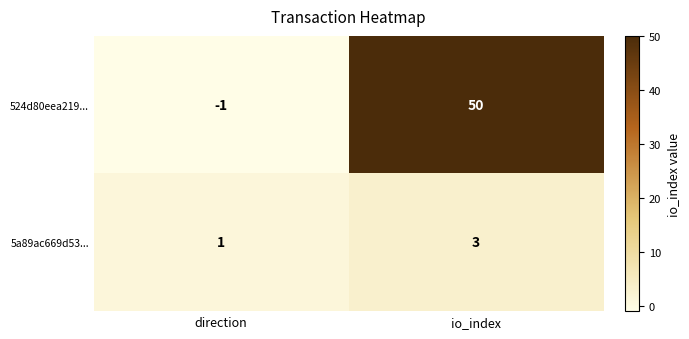

At which label is 524d80eea219... closest to 24?

direction